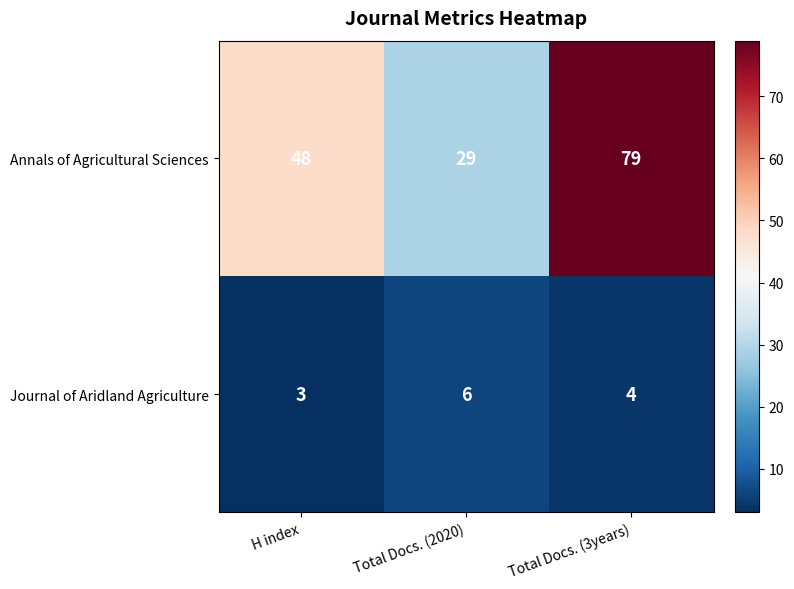

How many Journal of Aridland Agriculture values are between 3 and 6?

3